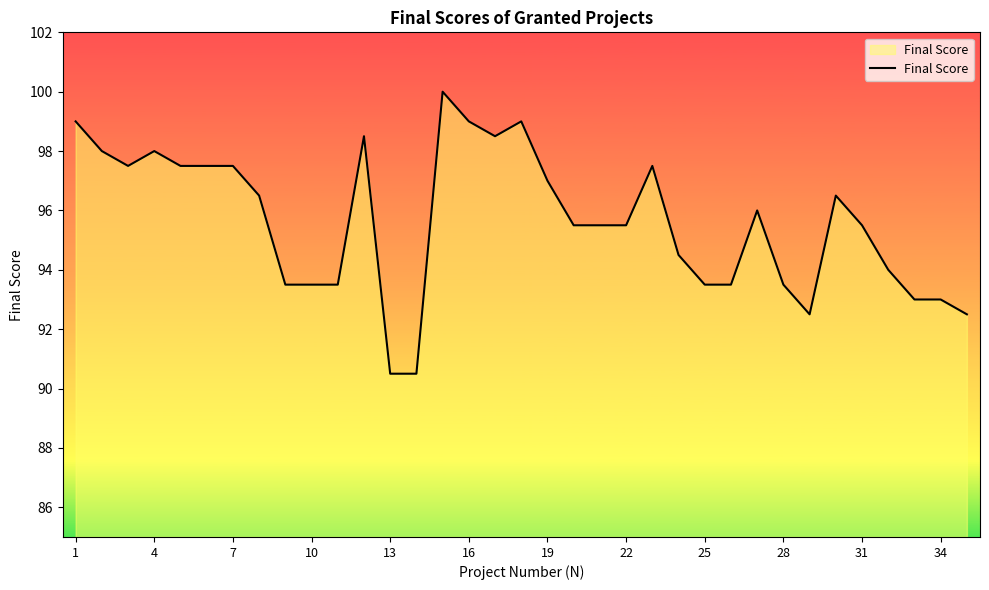

What is the maximum value shown in the chart?

100.0